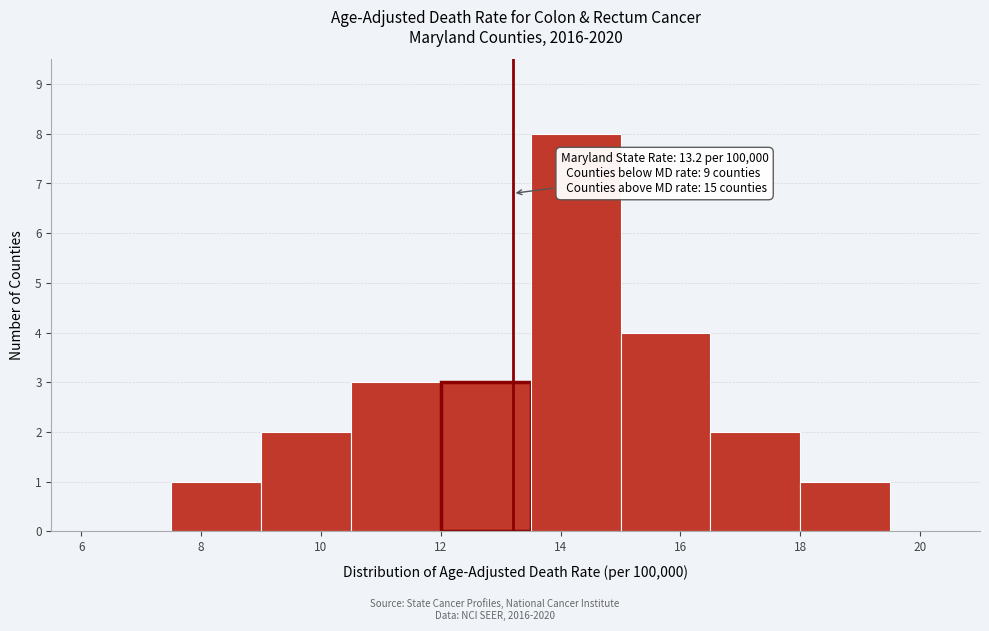

Over which range of the x-axis is the bar tallest?

13.5 to 15.0